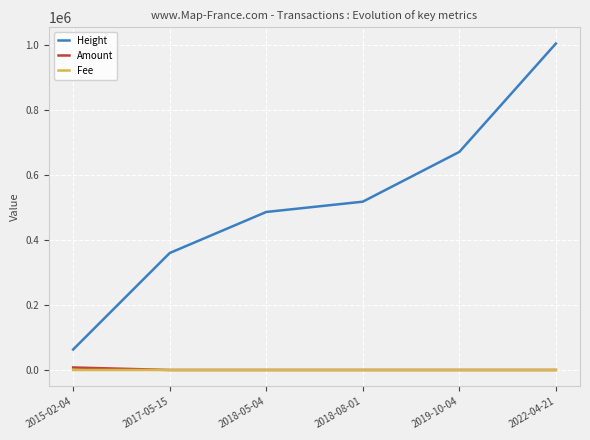

What is the average value of the Fee series?

0.7